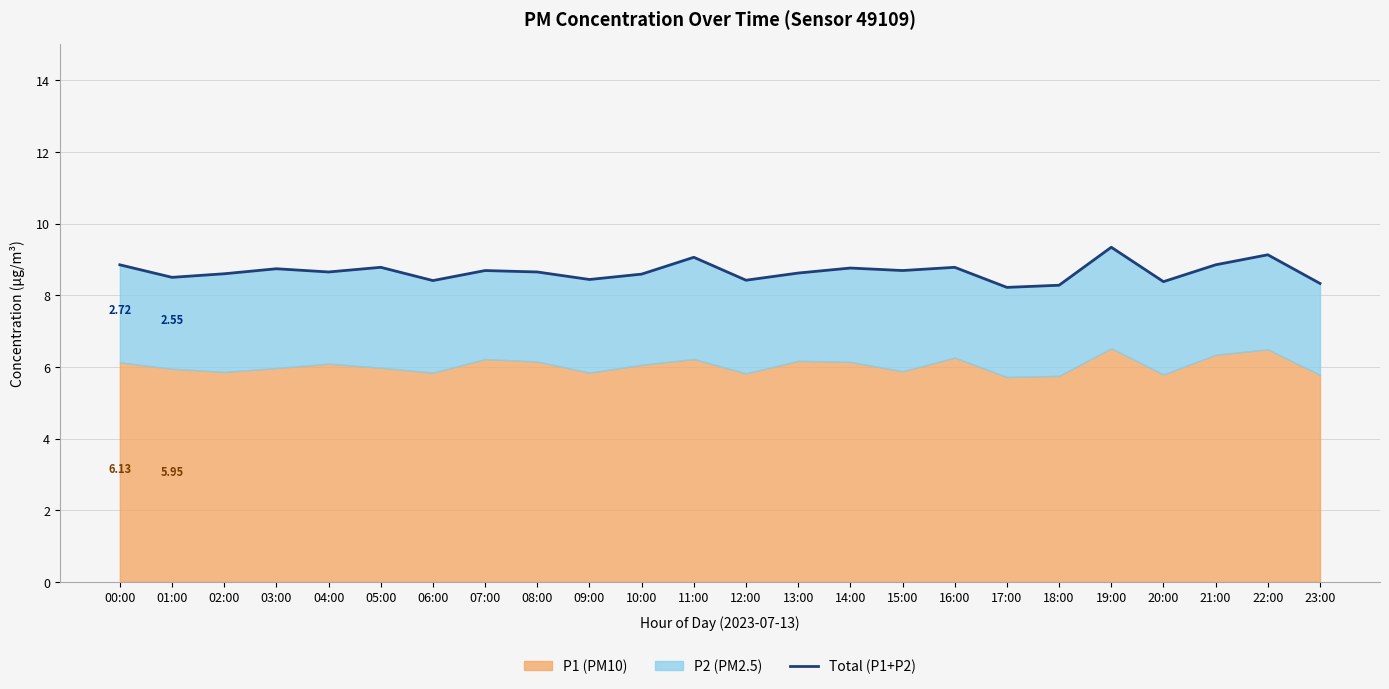

What is the sum of the values at 12:00 and 09:00?

16.9